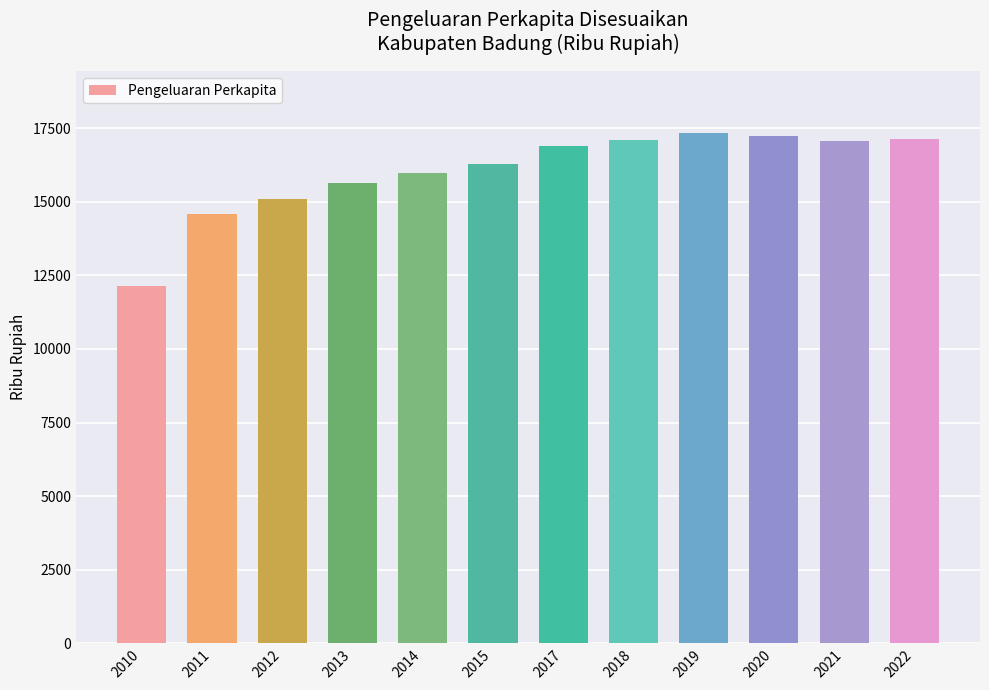

What is the average value?

16039